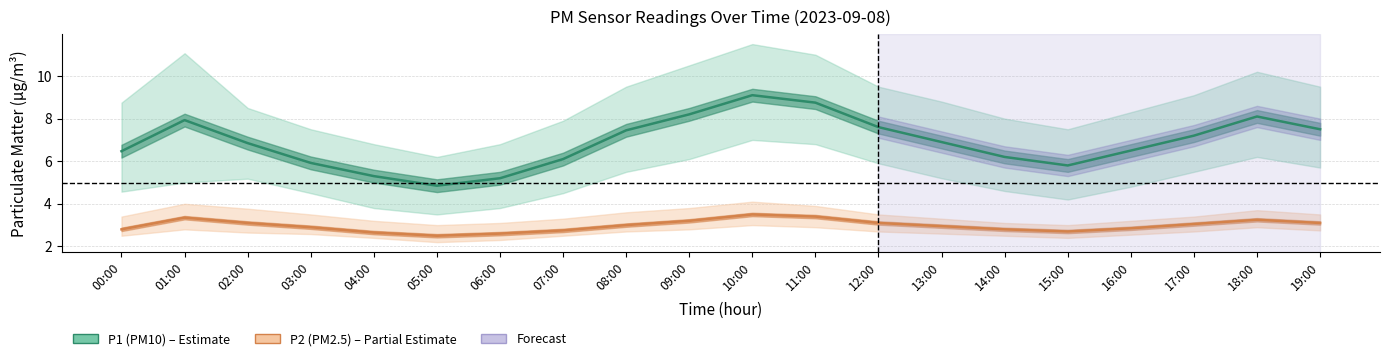

The P2 (PM2.5) series shows 3.2 at 18:00. True or false?

True